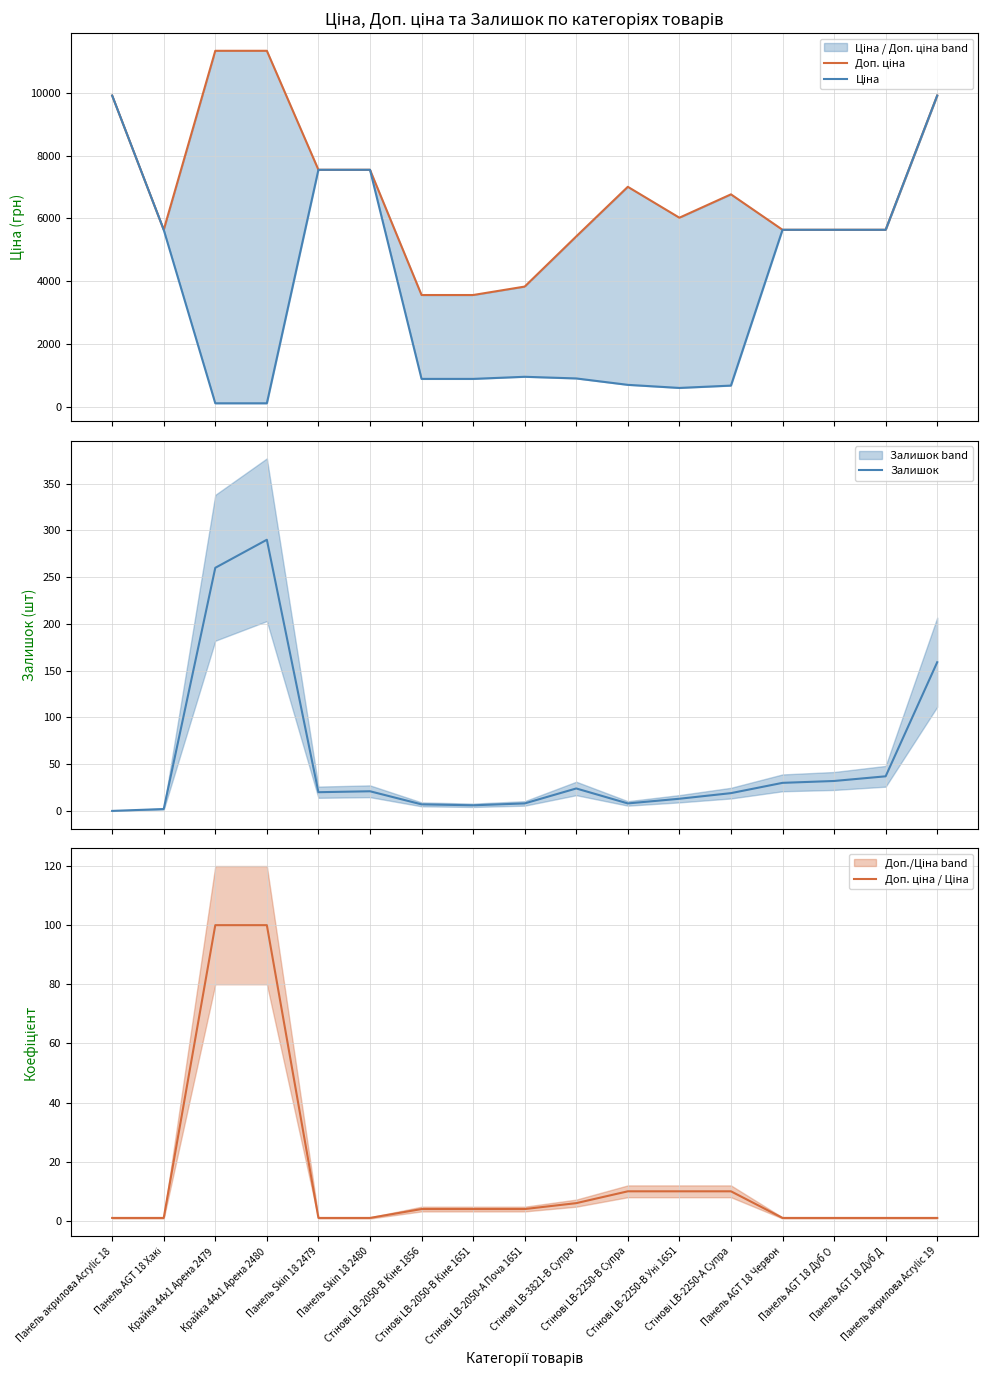

Between Панель AGT 18 Дуб Д and Стінові LB-2050-А Поча 1651, which is larger?

Панель AGT 18 Дуб Д